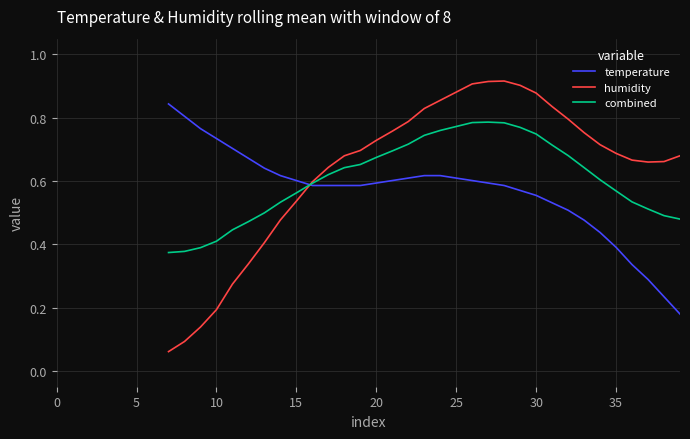

What is the approximate value of combined at 26?

0.8